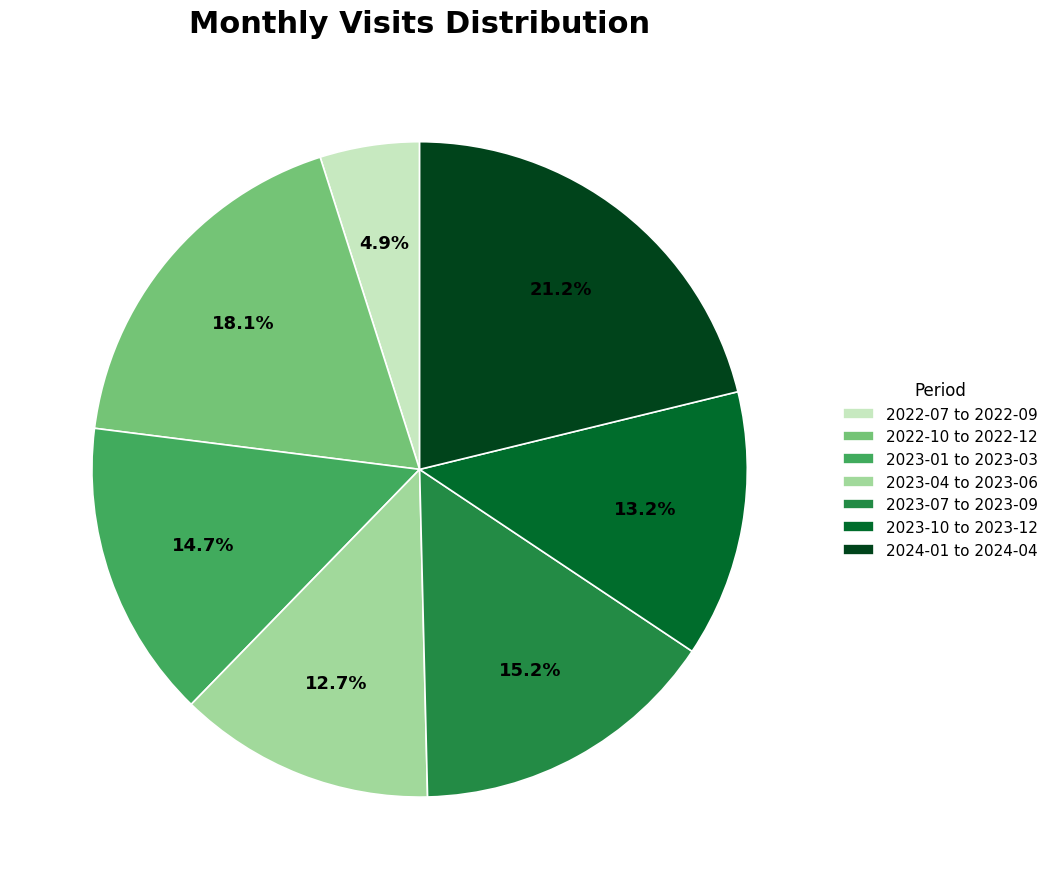

Between 2023-04 to 2023-06 and 2022-10 to 2022-12, which is larger?

2022-10 to 2022-12